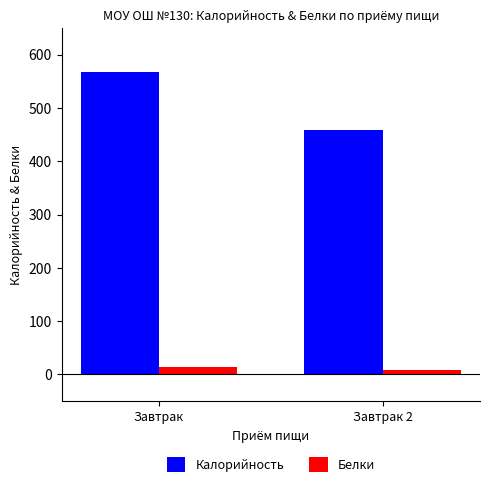

What is the sum of all Белки values?

22.6